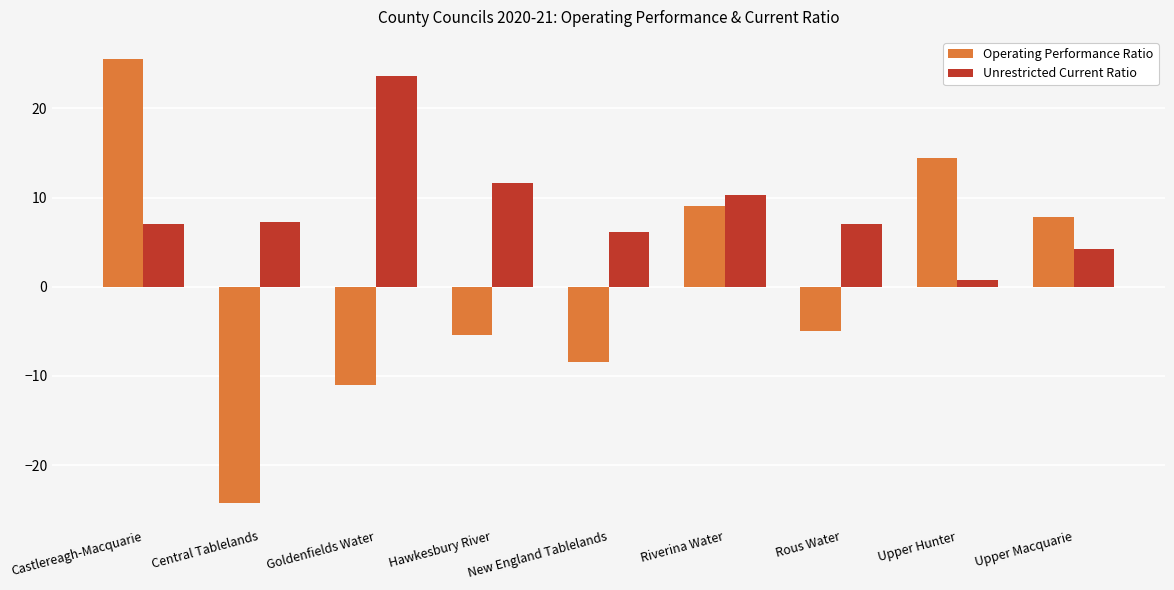

What is the highest value of the Unrestricted Current Ratio series?

23.7